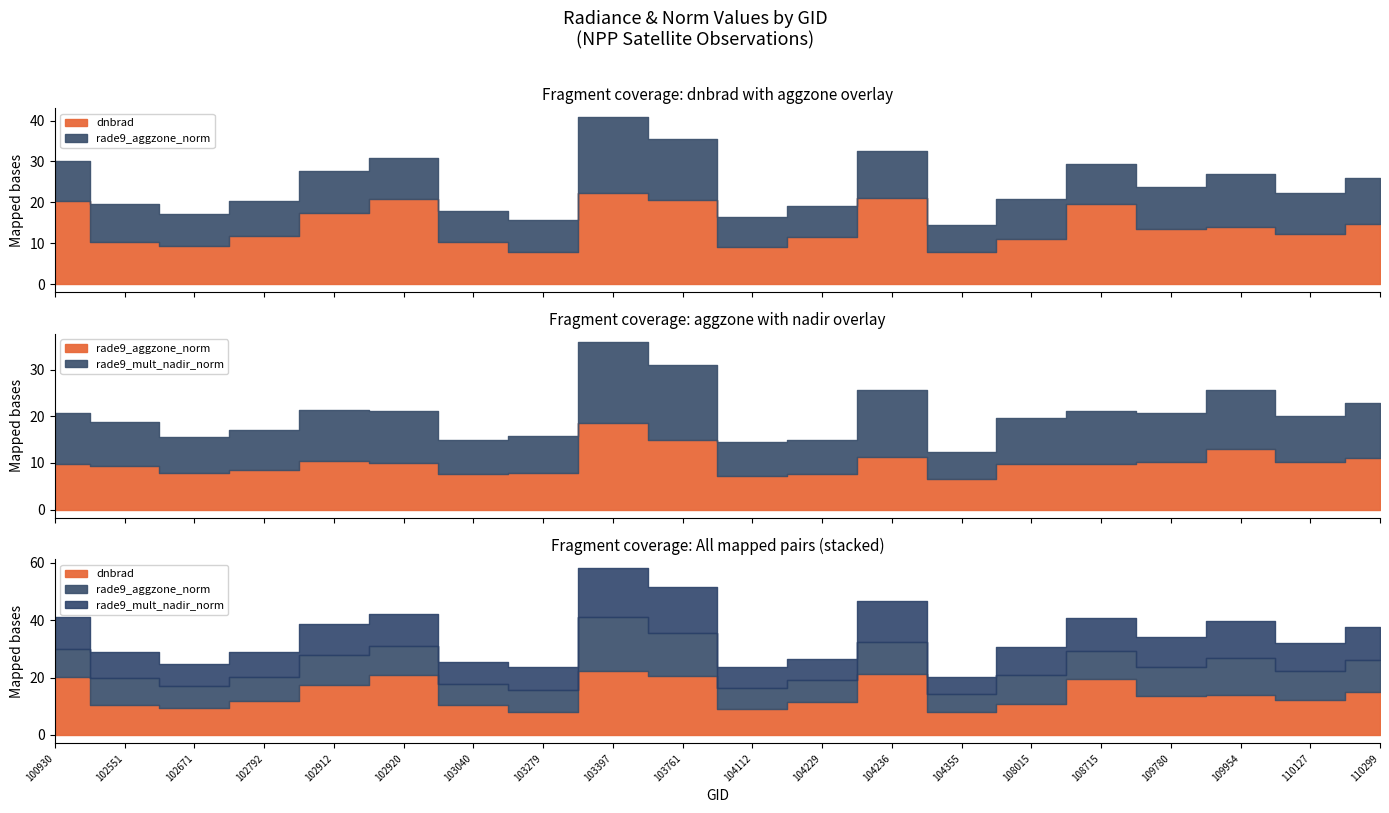

In dnbrad, how many points are lower than both neighbors (excluding endpoints)?

6